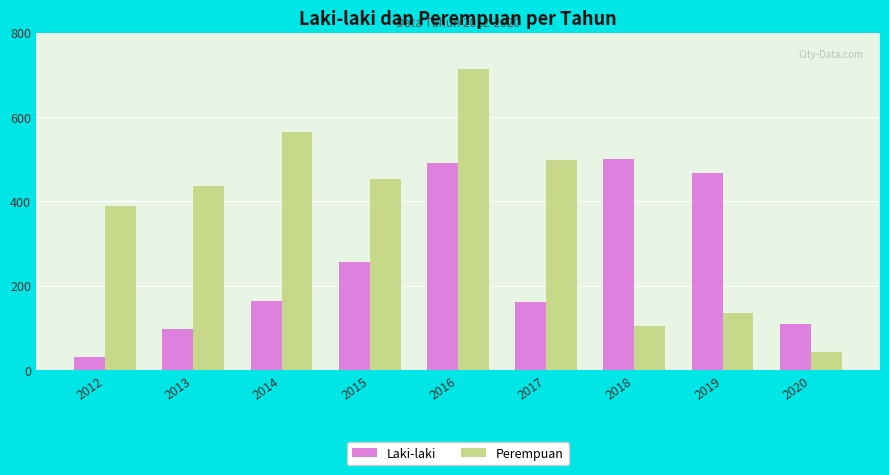

At which category does the chart reach its minimum across all series?

2012